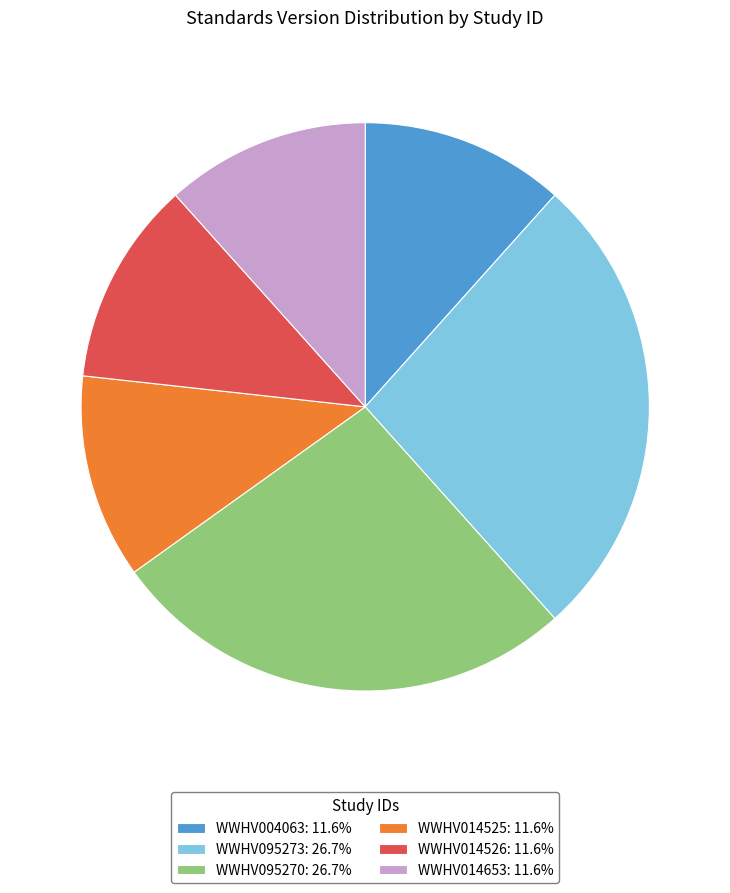

Combined, do WWHV014526: 11.6% and WWHV014653: 11.6% account for over 50%?

No